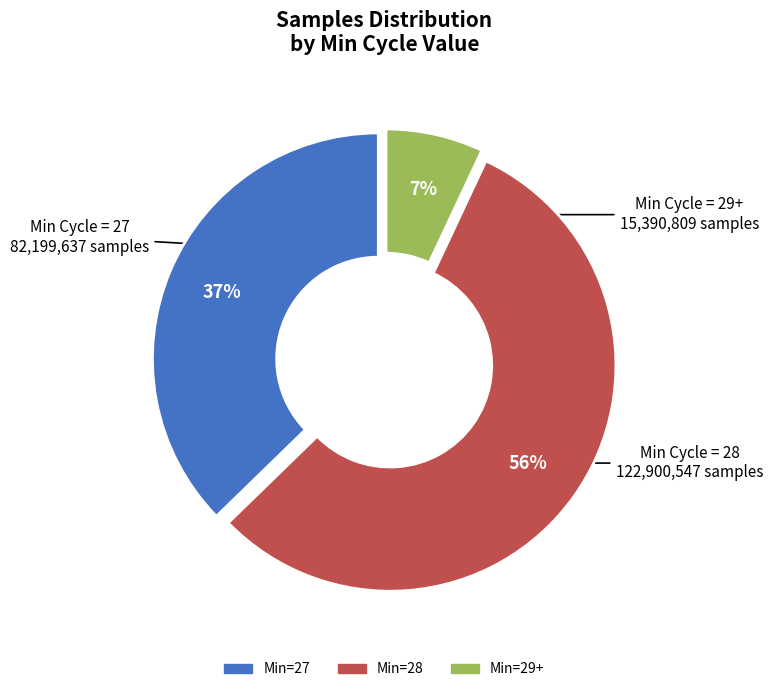

Is there a majority slice in this chart?

Yes